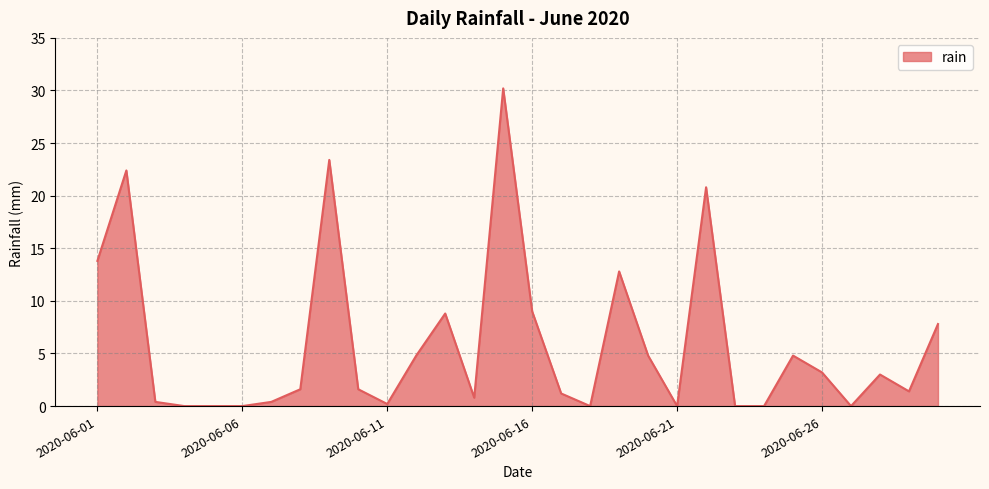

What is the difference between the maximum and minimum values?

30.2